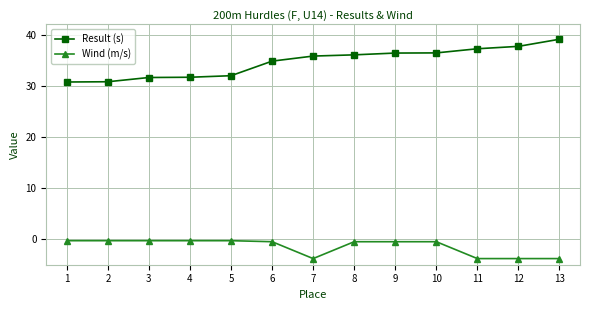

Which series has the largest total across all categories?

Result (s)